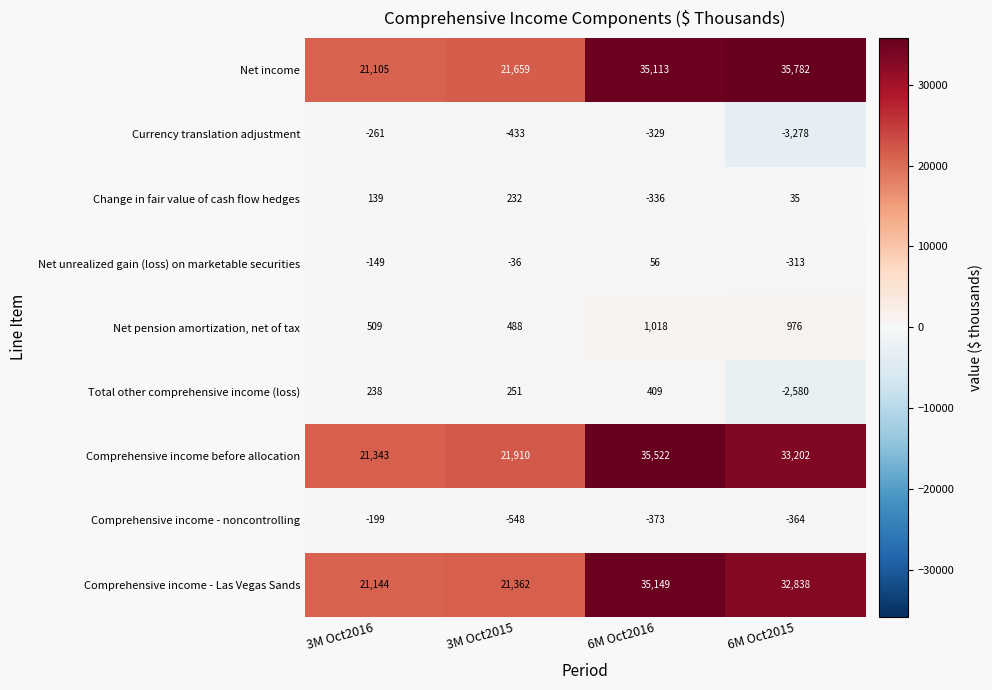

At which label is Net income closest to 28443?

6M Oct2016